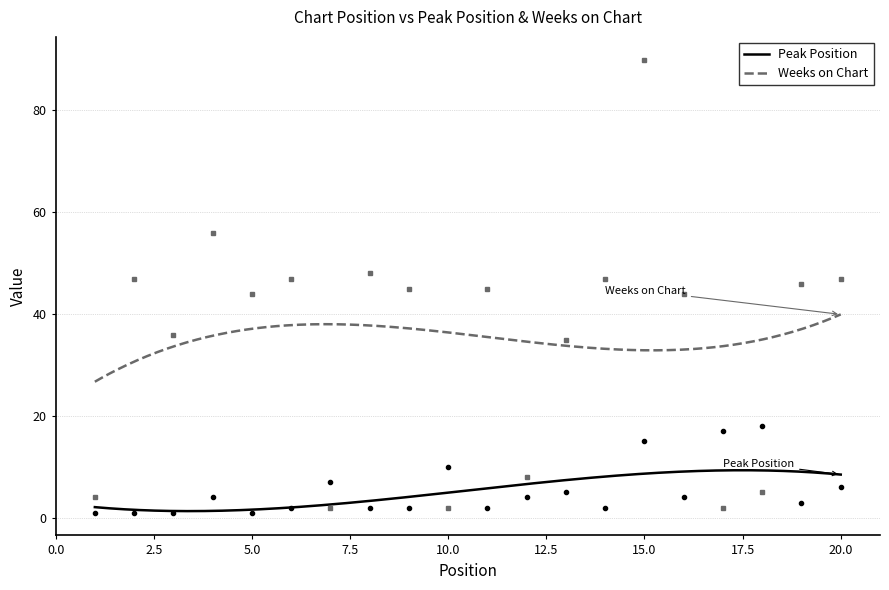

How many series are shown in this chart?

2